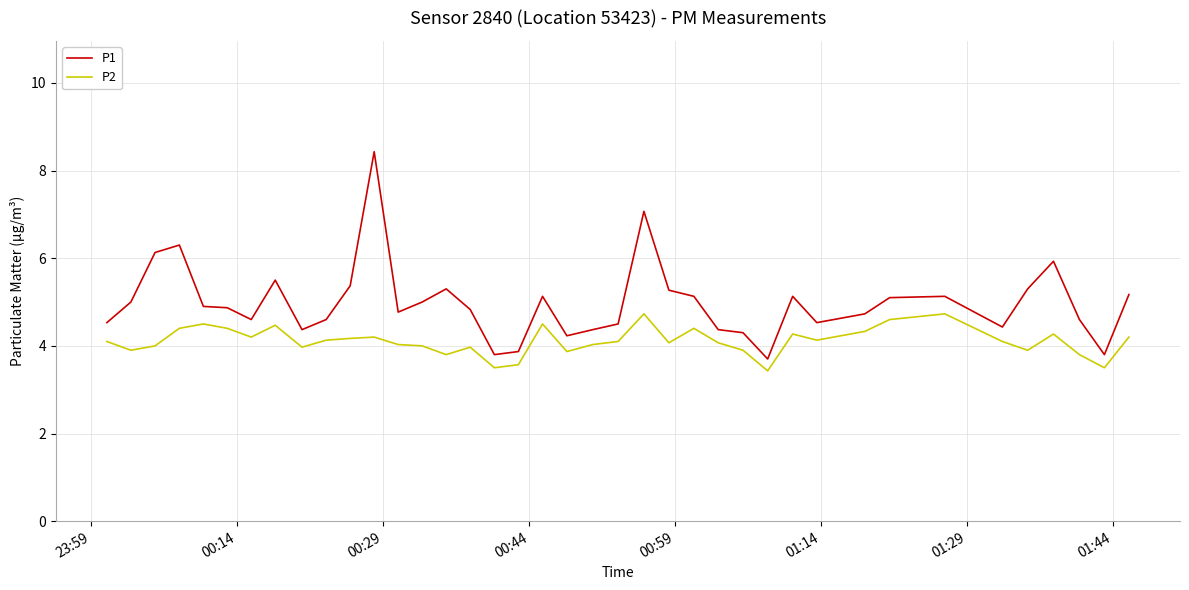

True or false: P2 has more than 2 interior local peaks.

True